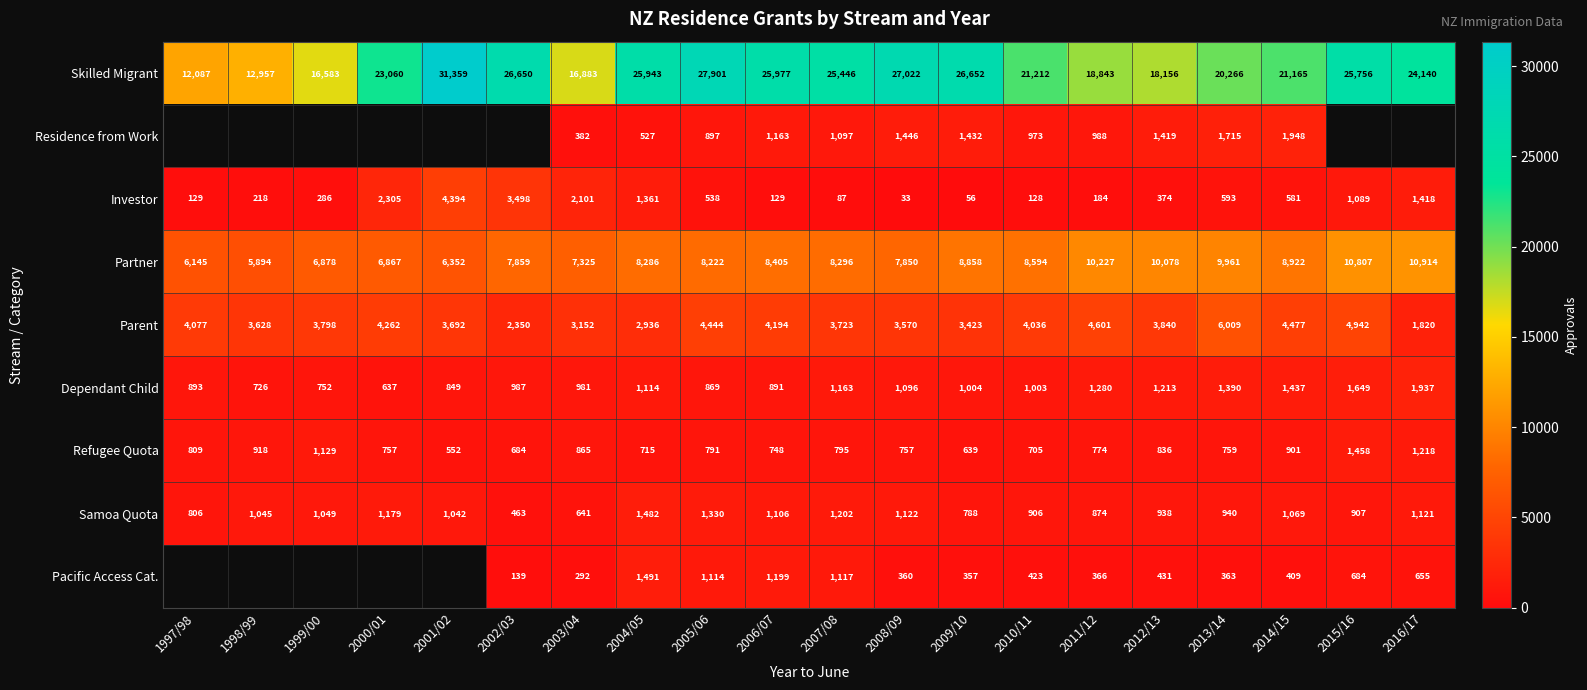

Which has a higher value, 2009/10 or 1999/00?

2009/10